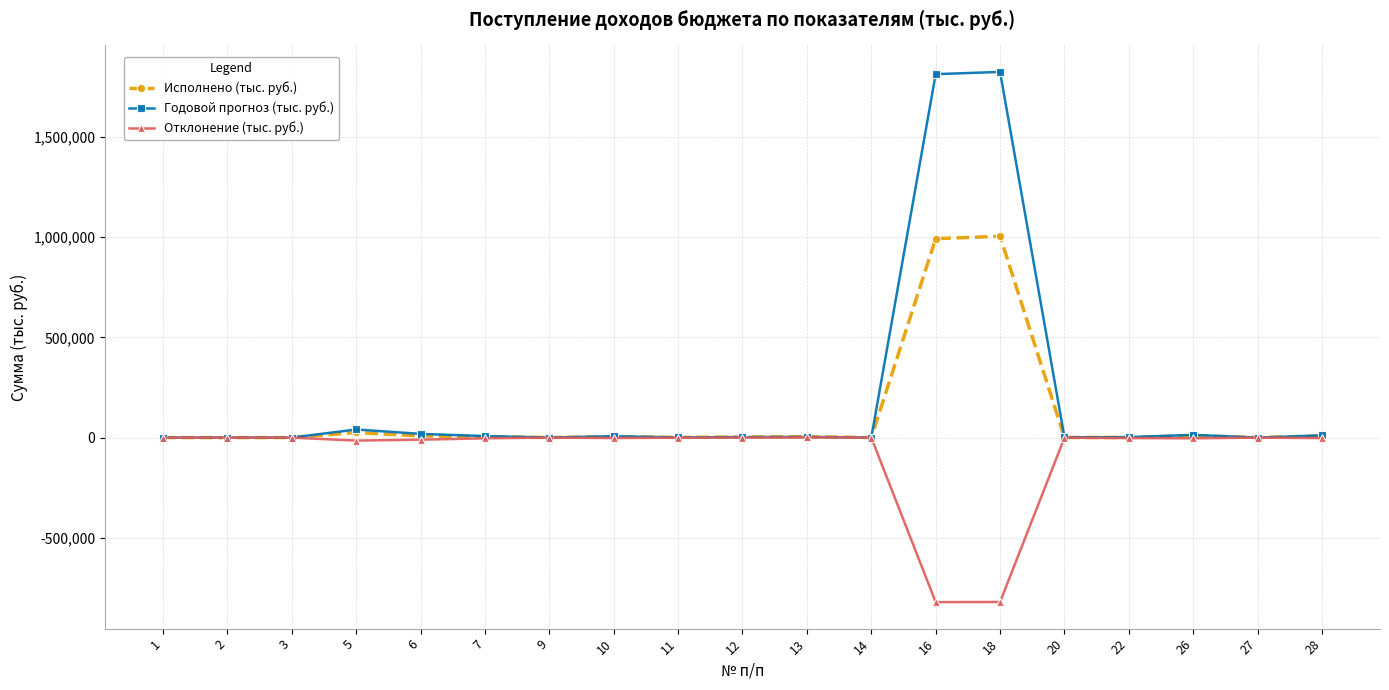

What is the maximum value for Отклонение (тыс. руб.)?

1150.7